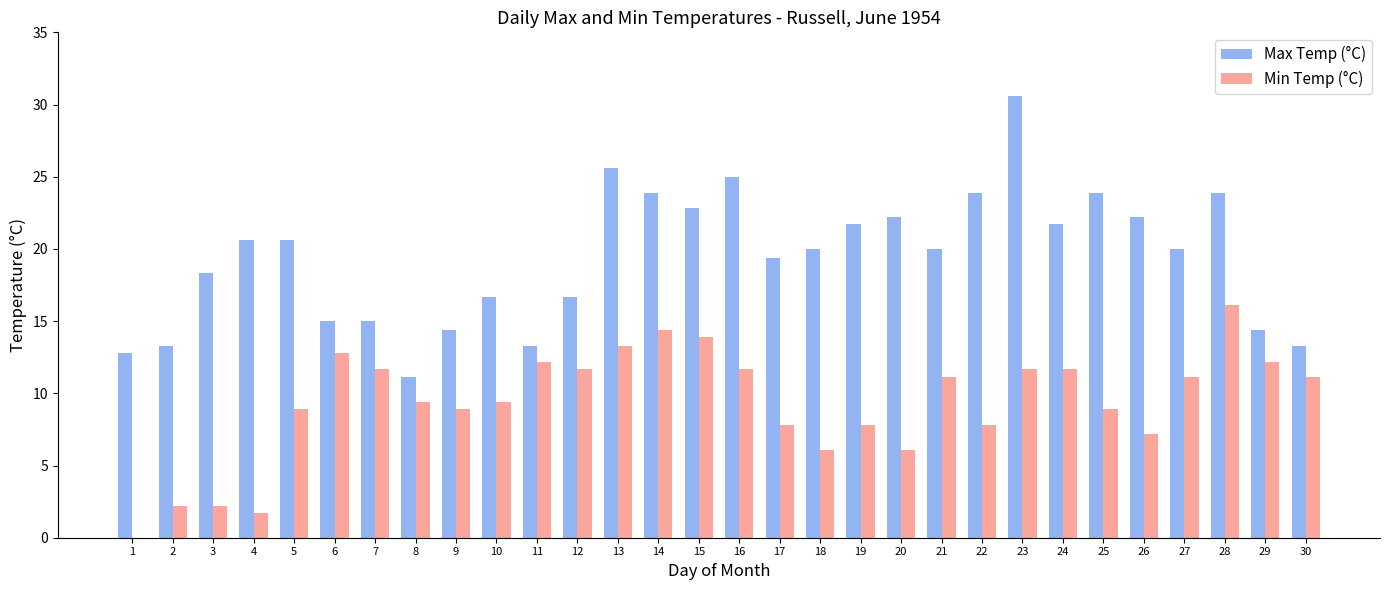

Which series changed the most between 3 and 17?

Min Temp (°C)